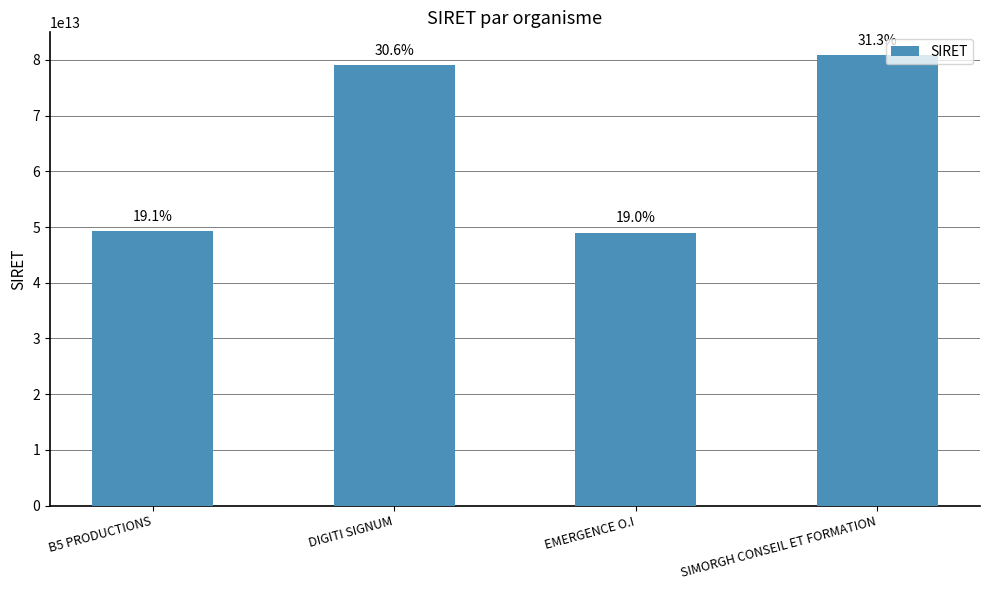

Does the chart contain any negative values?

No